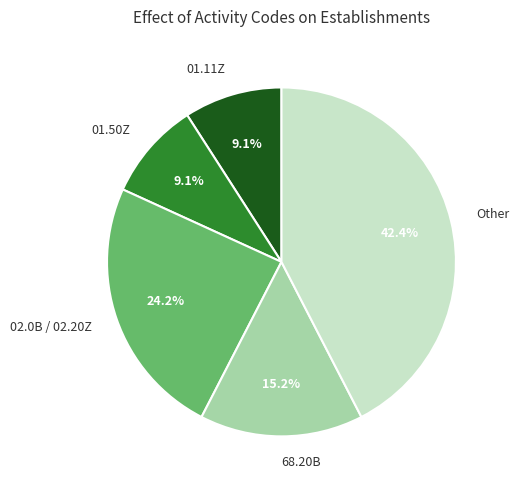

Between 68.20B and 01.50Z, which is larger?

68.20B